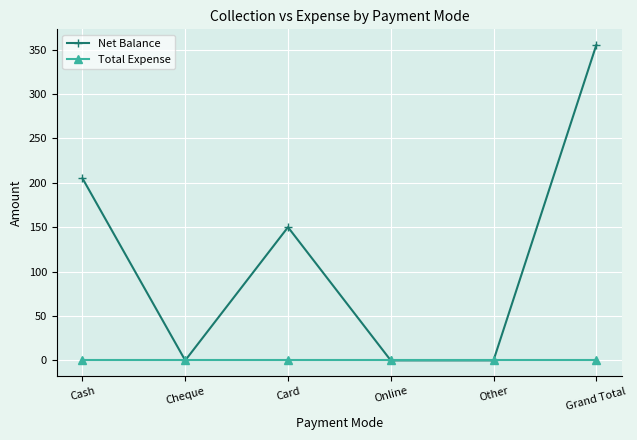

Which label corresponds to the largest value in the chart?

Grand Total